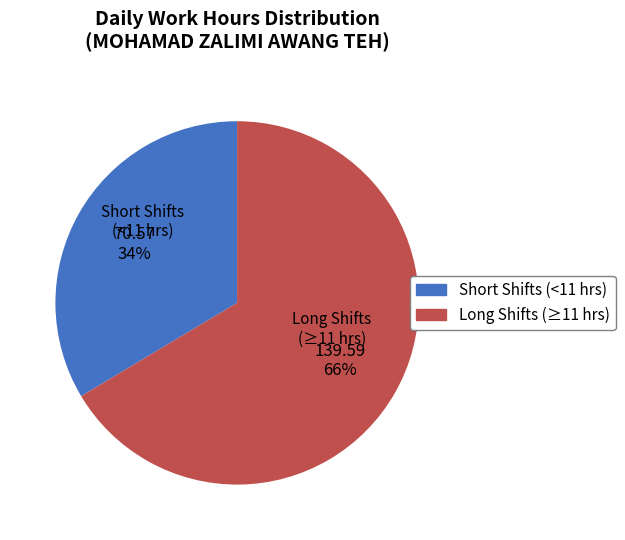

Is there any slice that represents more than half of the pie?

Yes